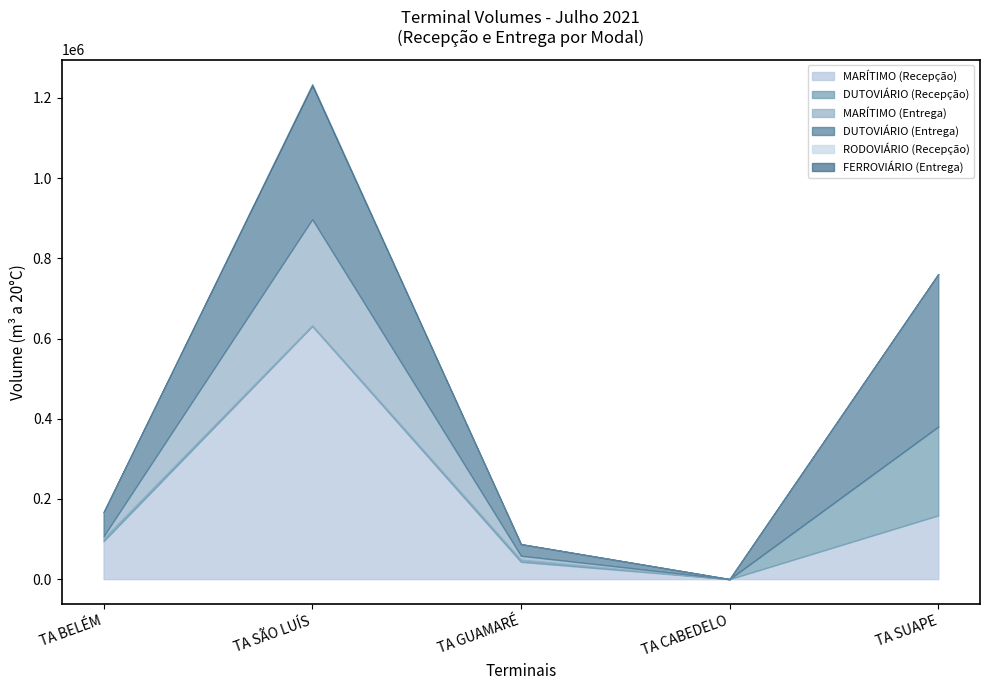

How many interior local peaks does the DUTOVIÁRIO (Recepção) series have?

1